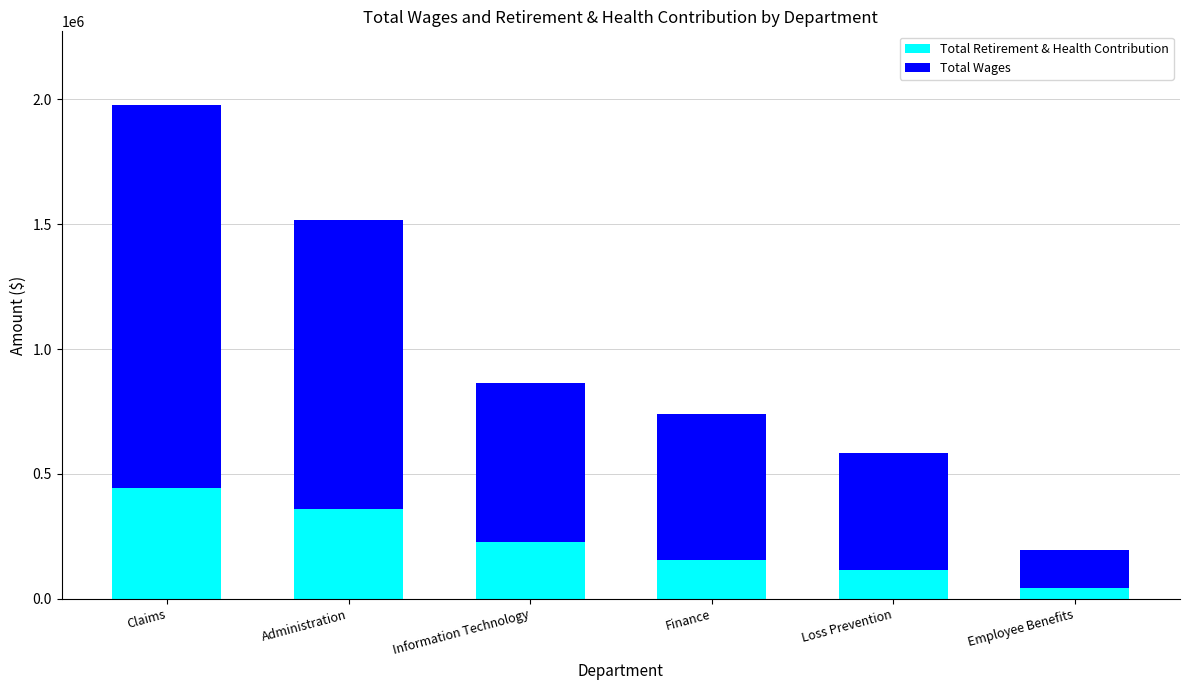

Reading left to right, what are the values for Total Retirement & Health Contribution?

Claims=443874	Administration=360057	Information Technology=227079	Finance=154955	Loss Prevention=114716	Employee Benefits=44117